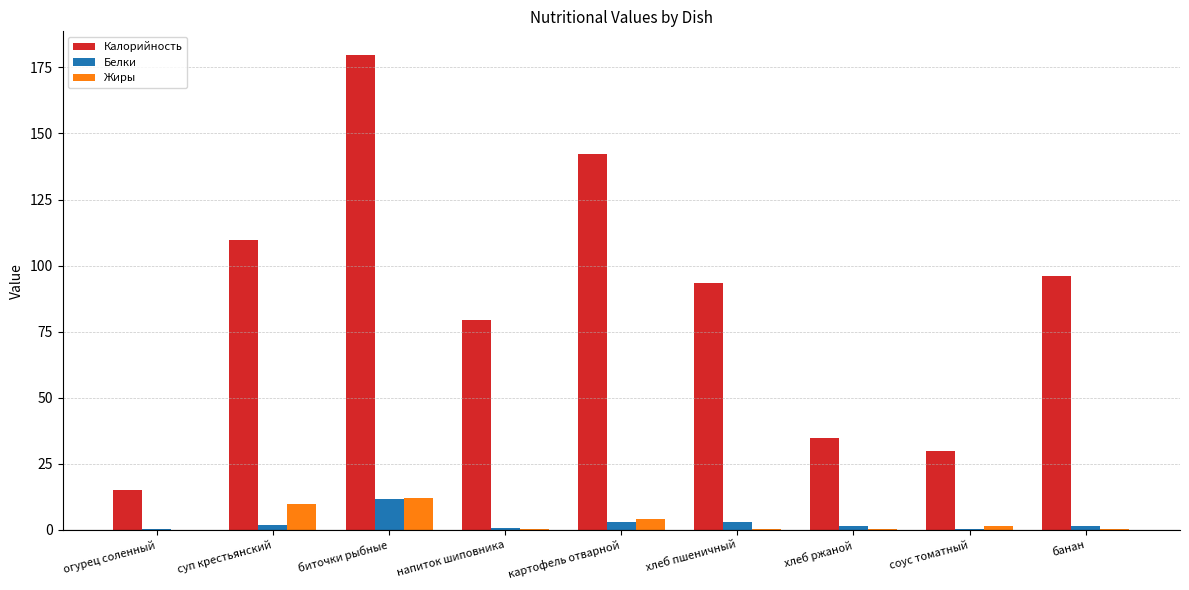

What is the highest value of the Белки series?

11.6